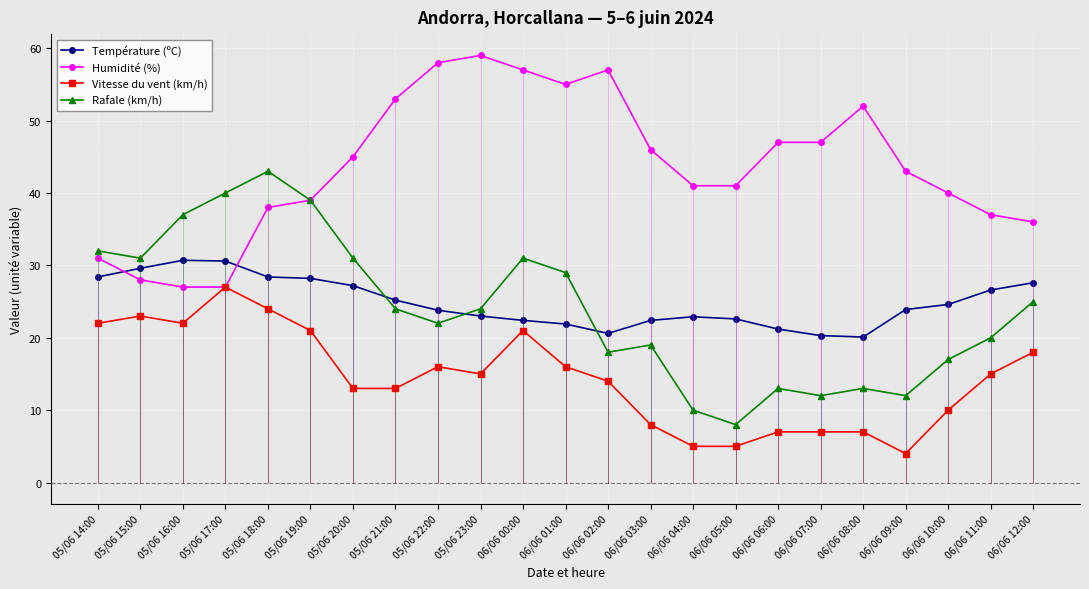

In Température (ºC), how many points are higher than both neighbors (excluding endpoints)?

2